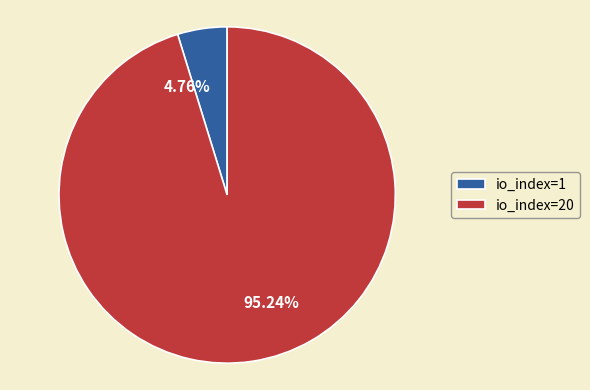

How many slices are in this pie chart?

2